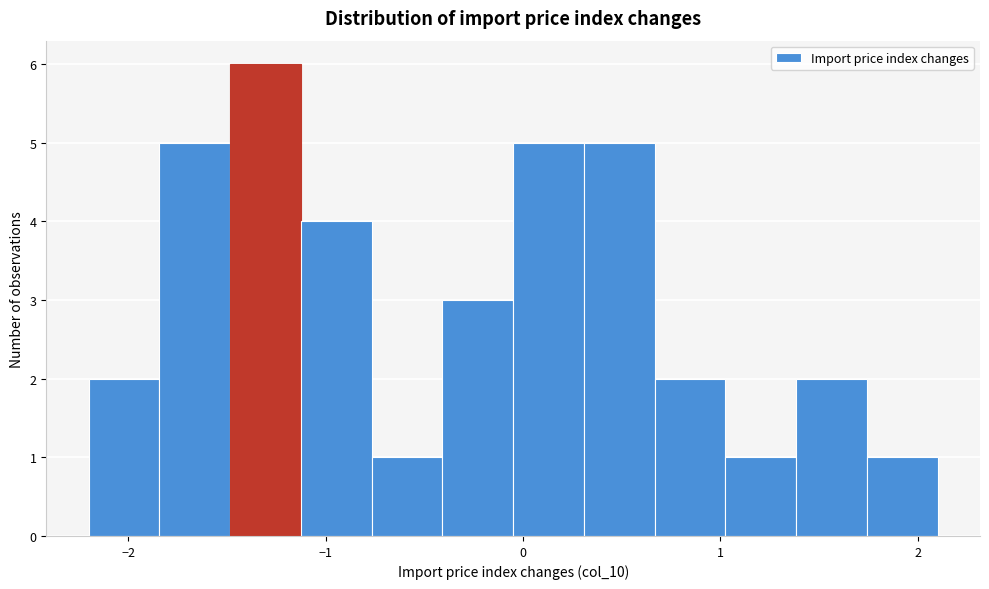

Around what value on the x-axis is the tallest bar? Give the approximate position of its centre, as read against the axis.

-1.3